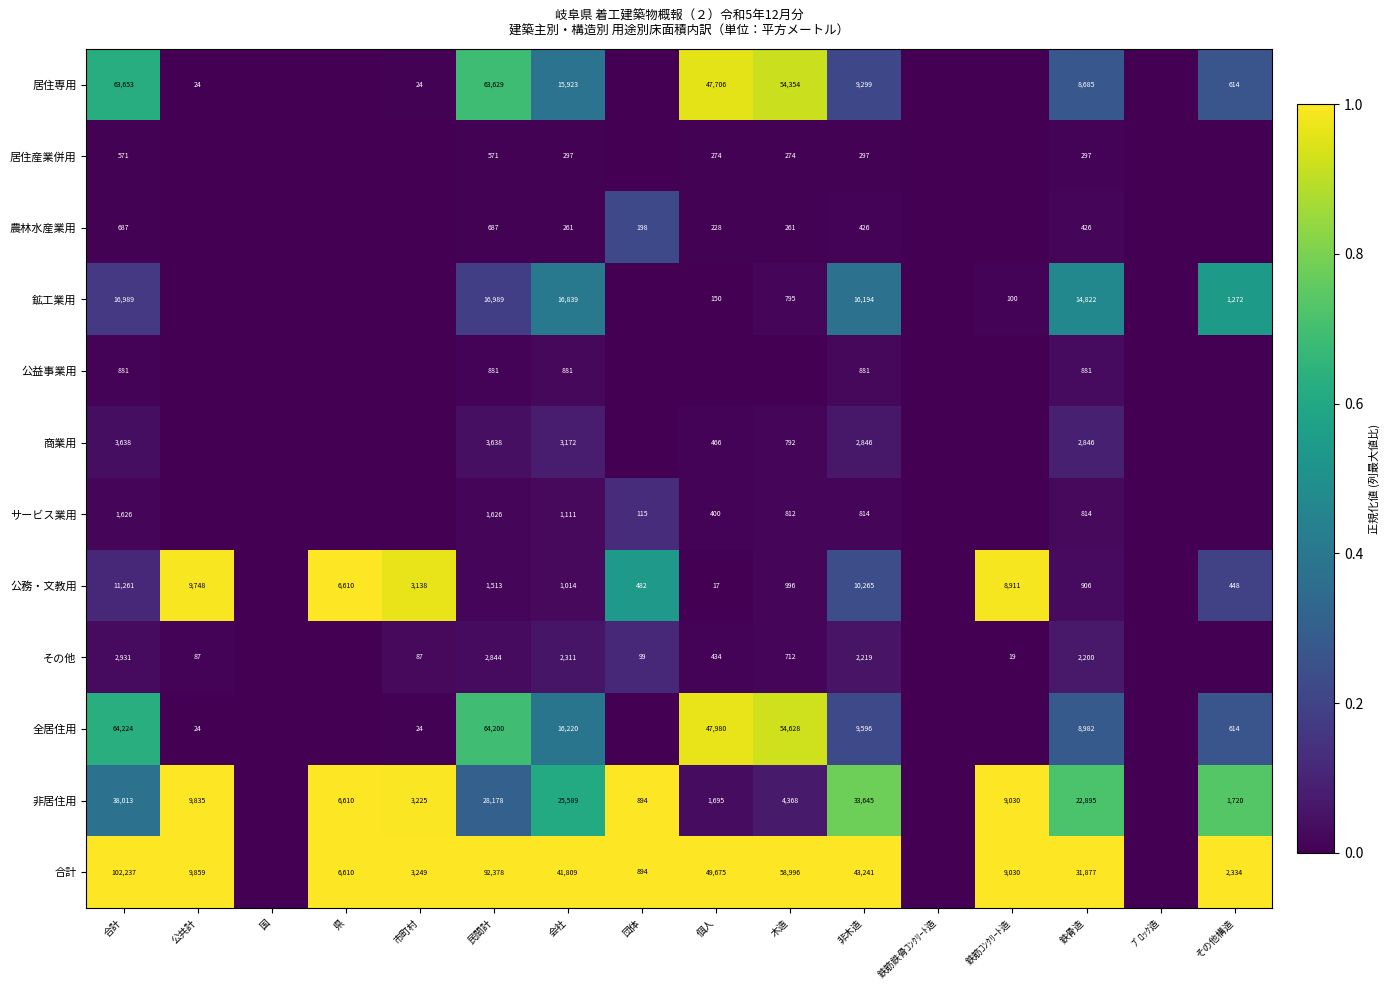

At which category is the sum across all series the highest?

合計